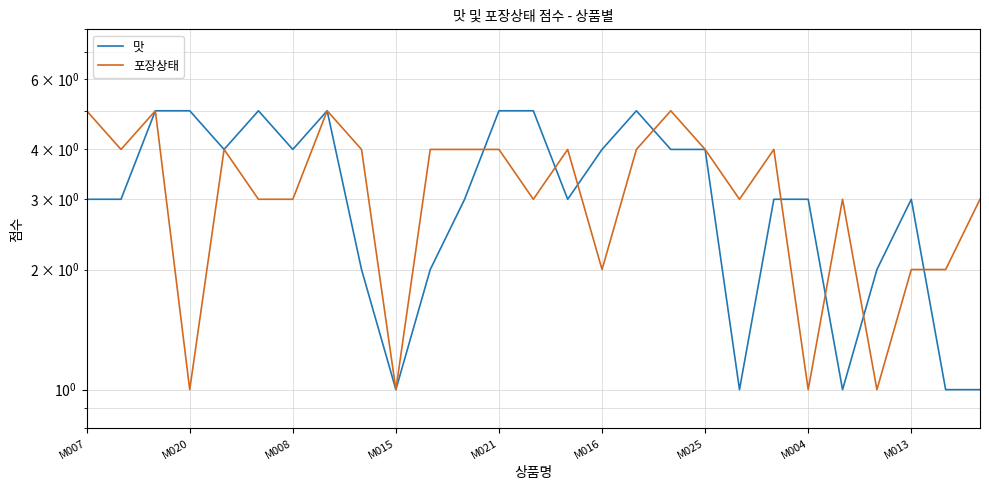

Rank the series by their average value, from highest to lowest.

포장상태, 맛